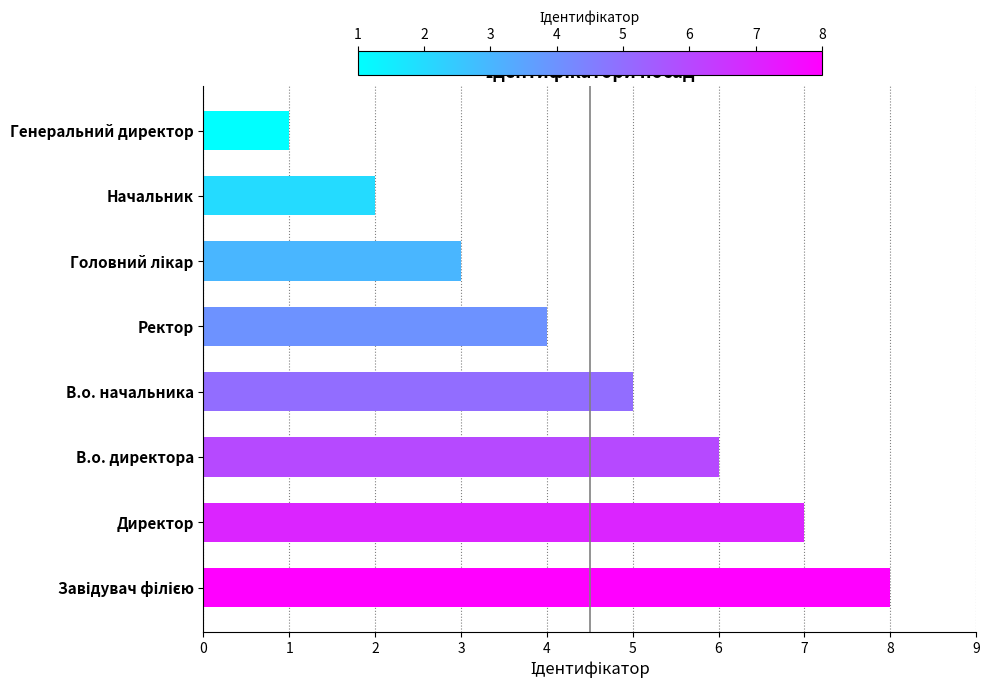

Reading bottom to top, transcribe all the data shown in this chart.

8	7	6	5	4	3	2	1